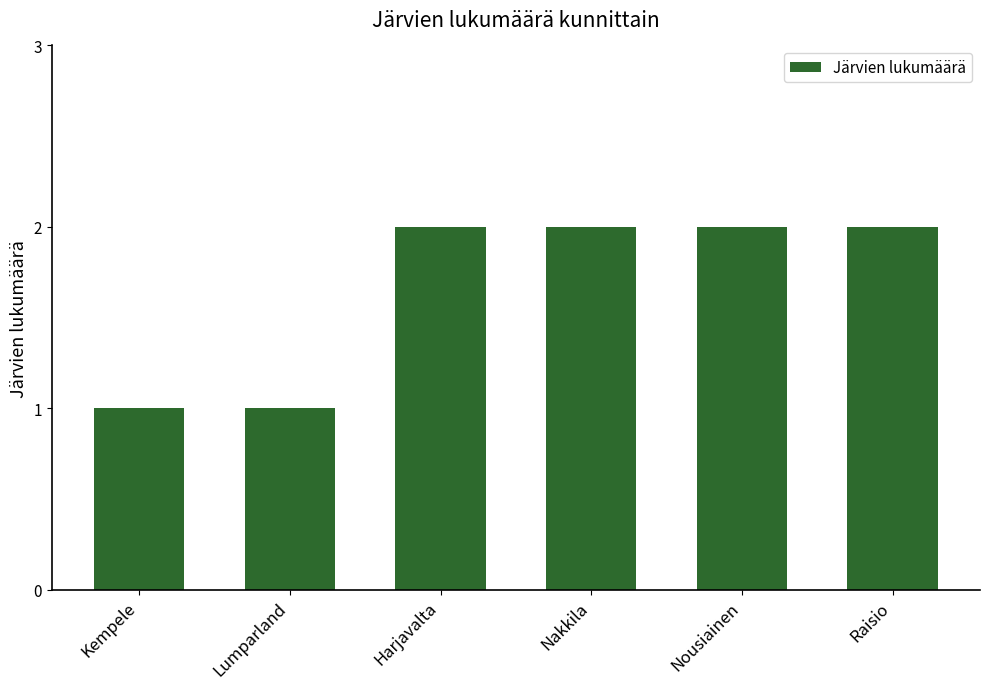

Are the bars horizontal?

No